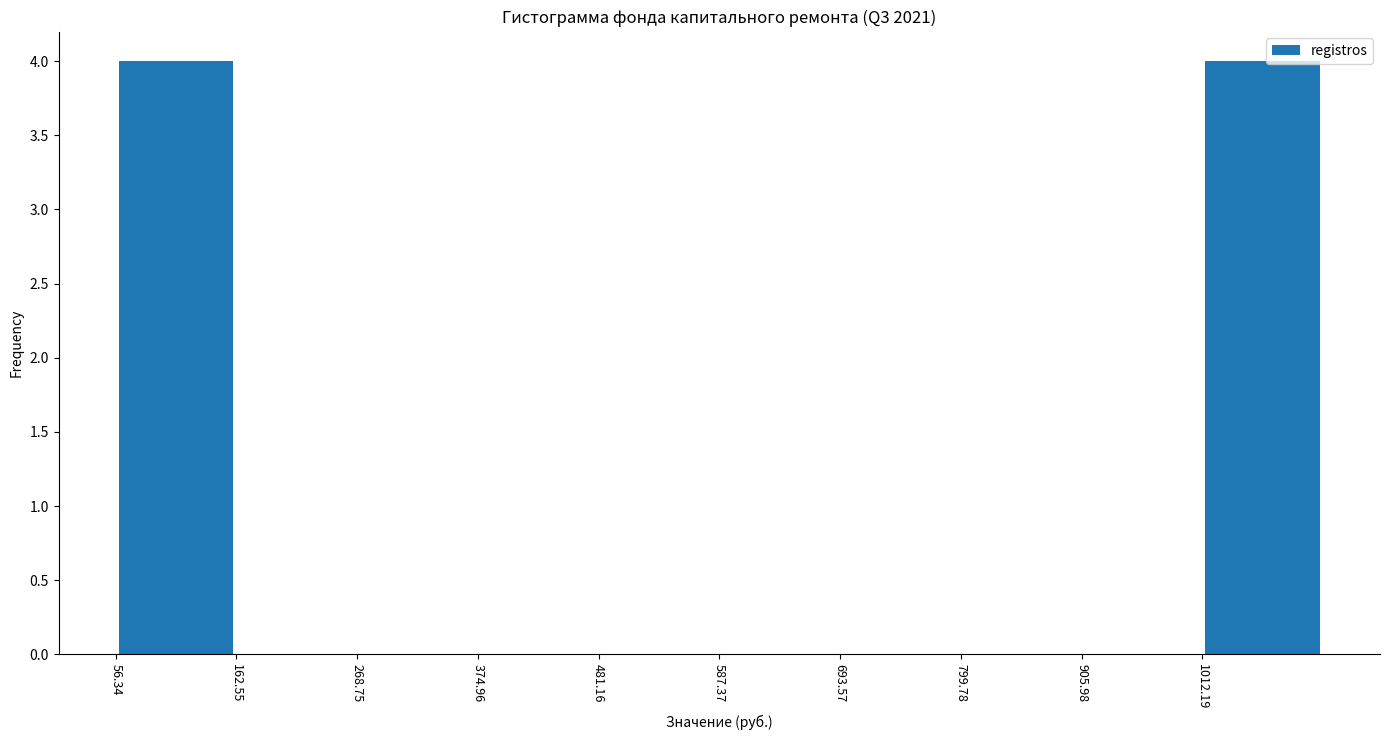

How tall is the bar that spans 1020 to 1120 on the x-axis? Neither the bar edges nor the heights are printed on the chart, so give them approximately, as read against the axes.

4